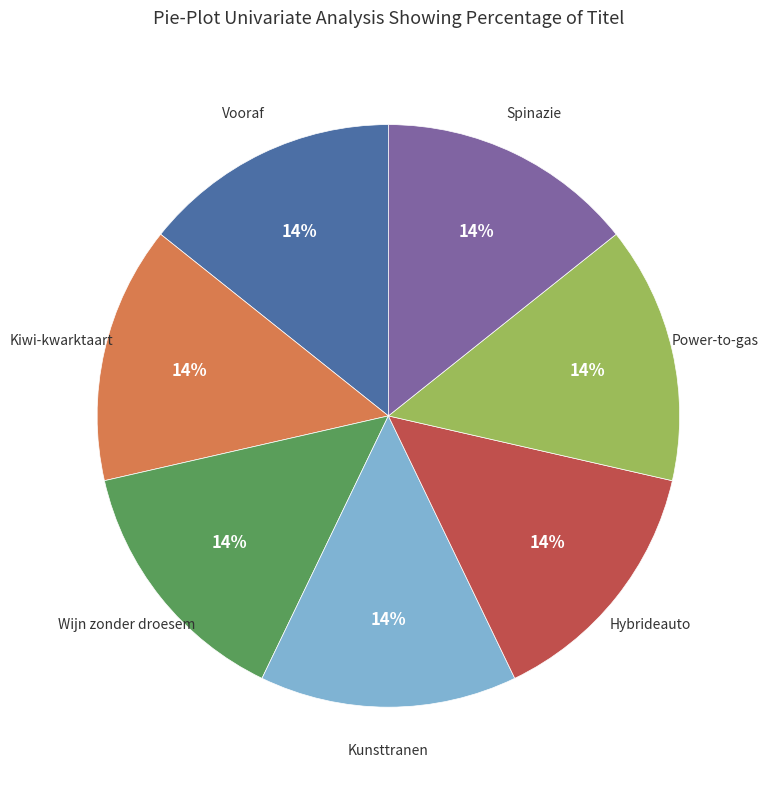

Is there a majority slice in this chart?

No